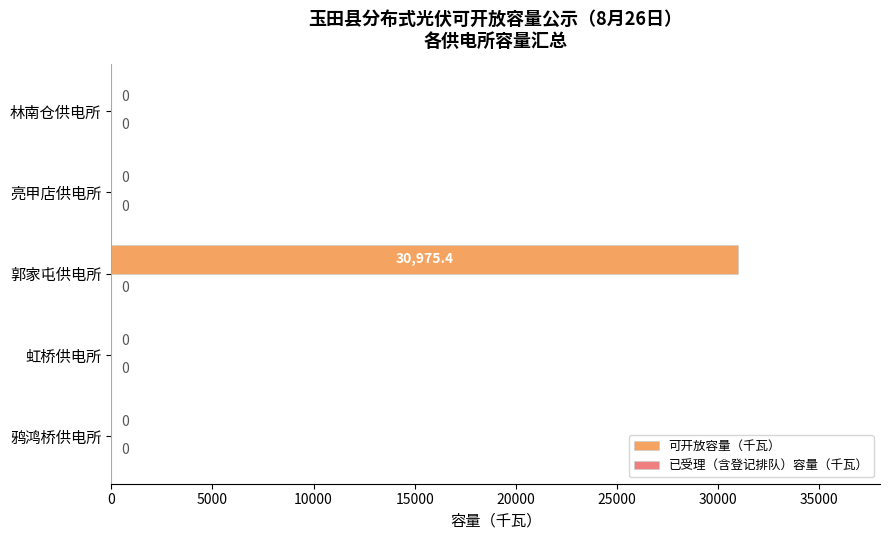

Reading bottom to top, transcribe all the data shown in this chart.

鸦鸿桥供电所=0.0	虹桥供电所=0.0	郭家屯供电所=30975.4	亮甲店供电所=0.0	林南仓供电所=0.0